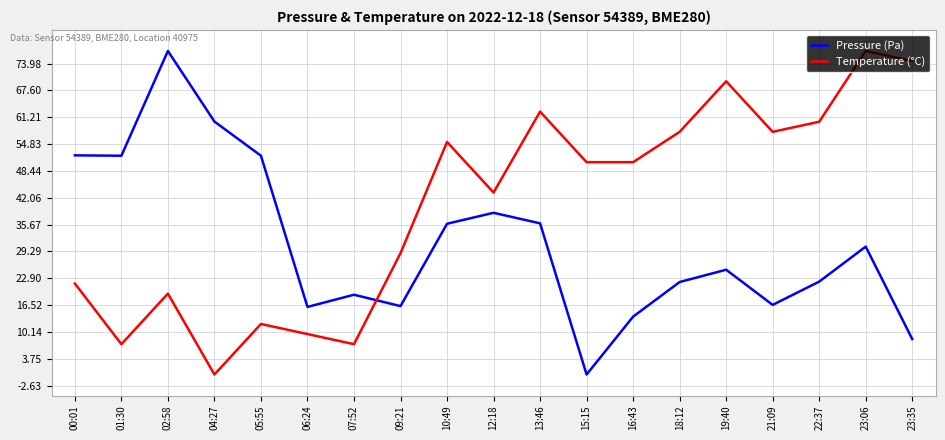

What is the spread (max minus min) of values at 05:55?

40.0